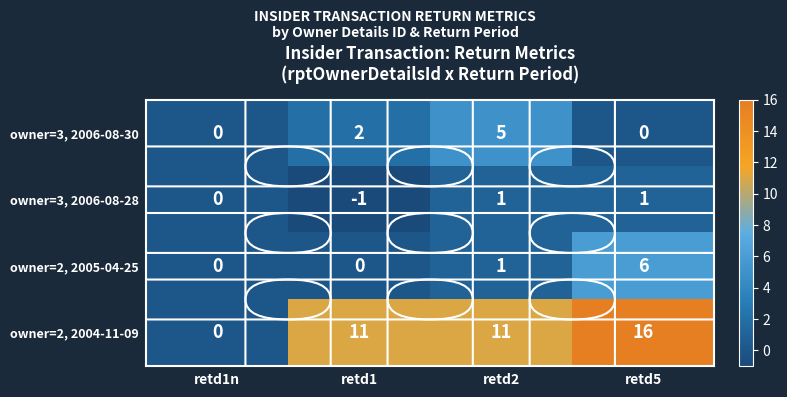

At which category is the sum across all series the highest?

retd5